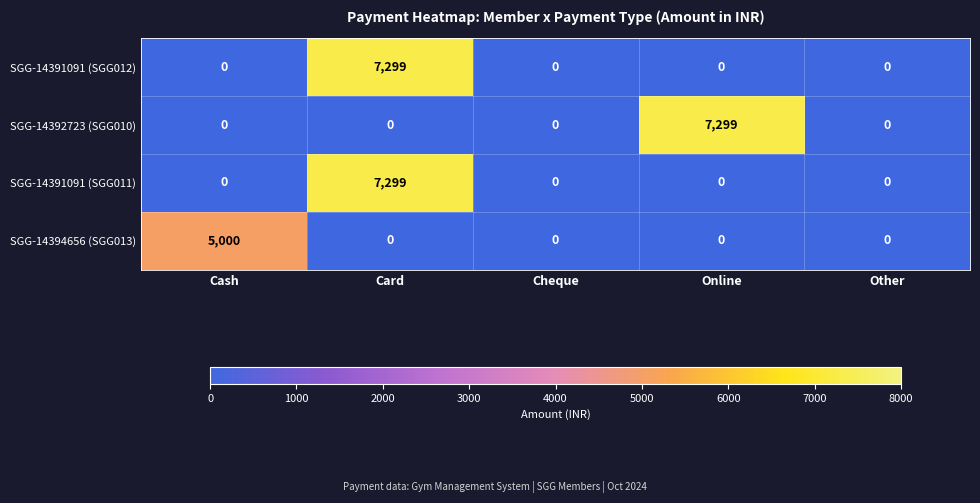

Reading left to right, transcribe all the data shown in this chart.

SGG-14391091 (SGG012): Cash=0	Card=7299	Cheque=0	Online=0	Other=0
SGG-14392723 (SGG010): Cash=0	Card=0	Cheque=0	Online=7299	Other=0
SGG-14391091 (SGG011): Cash=0	Card=7299	Cheque=0	Online=0	Other=0
SGG-14394656 (SGG013): Cash=5000	Card=0	Cheque=0	Online=0	Other=0